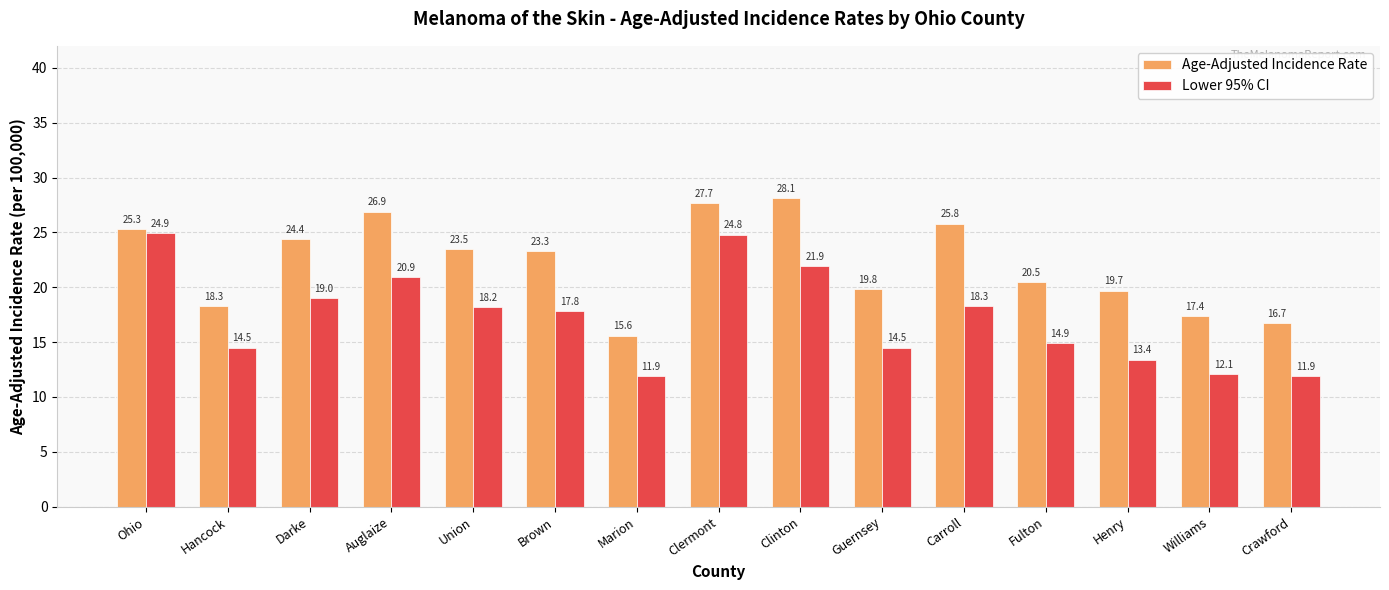

At which label is Age-Adjusted Incidence Rate closest to 21?

Fulton